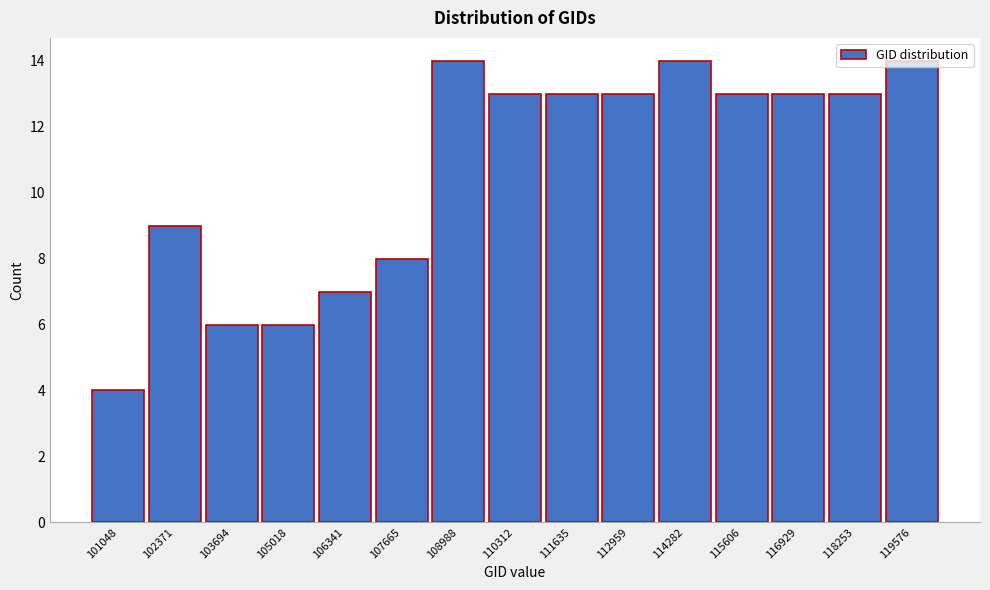

What is the average value?

11